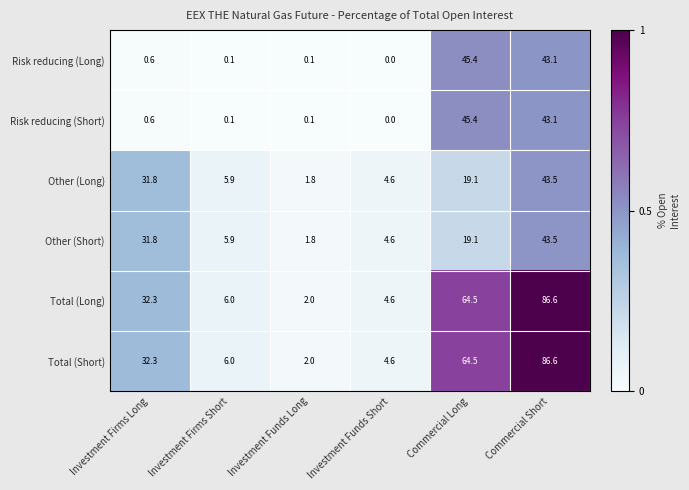

Where is Other (Short) nearest to the value 22?

Commercial Long